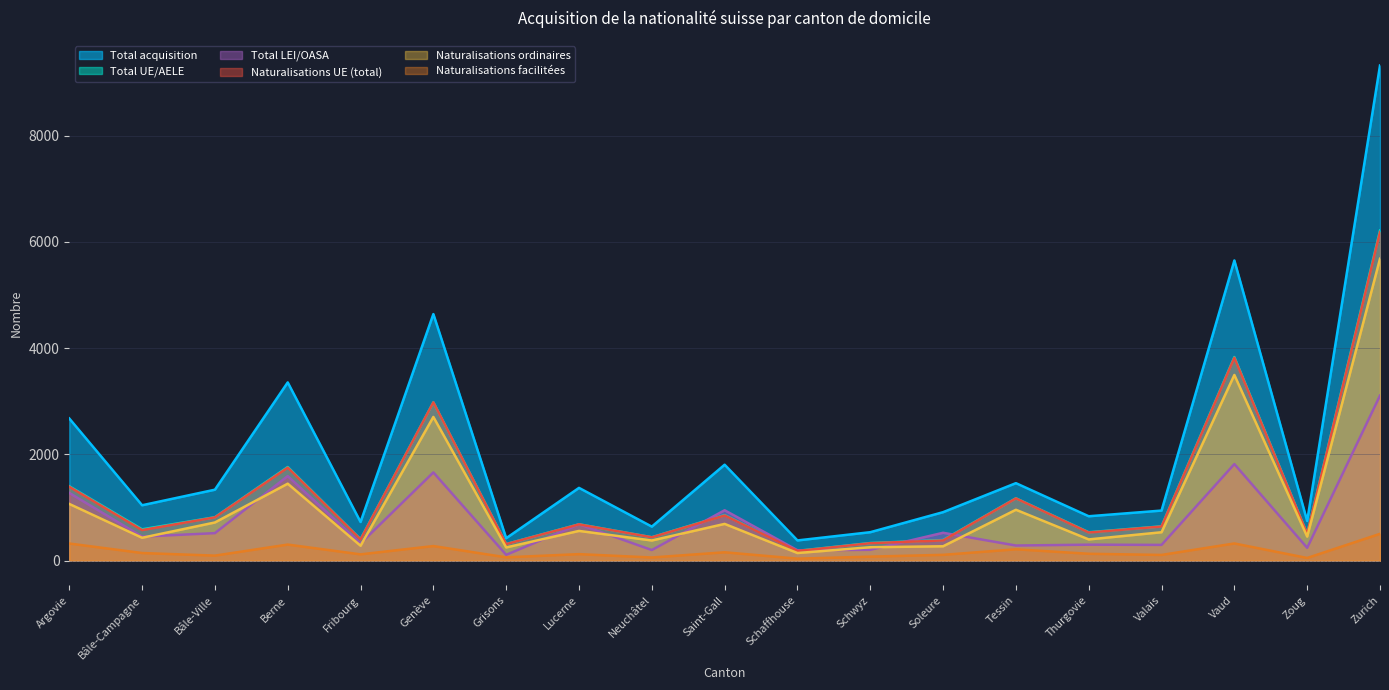

Is it true that Naturalisations facilitées equals 144 at Bâle-Campagne?

True